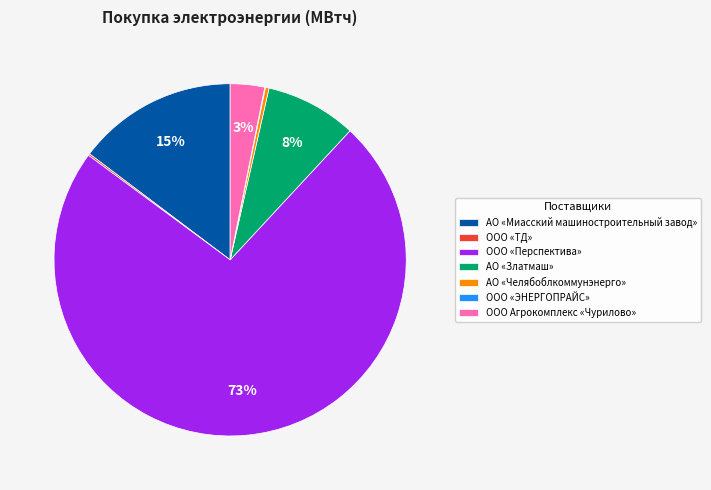

Combined, do ООО «Перспектива» and АО «Златмаш» account for over 50%?

Yes